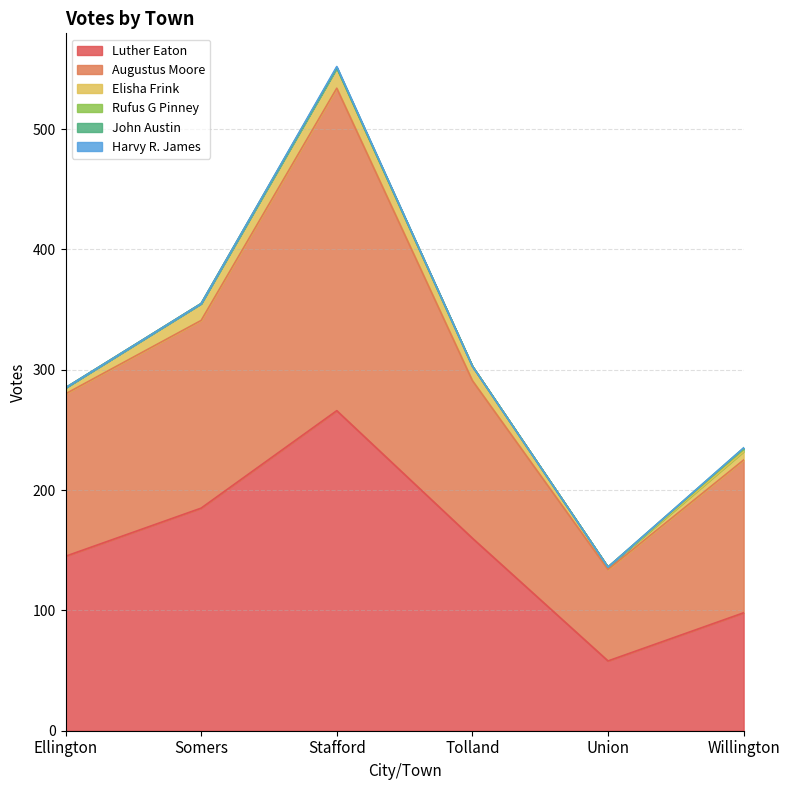

Between Tolland and Willington, which is larger?

Tolland